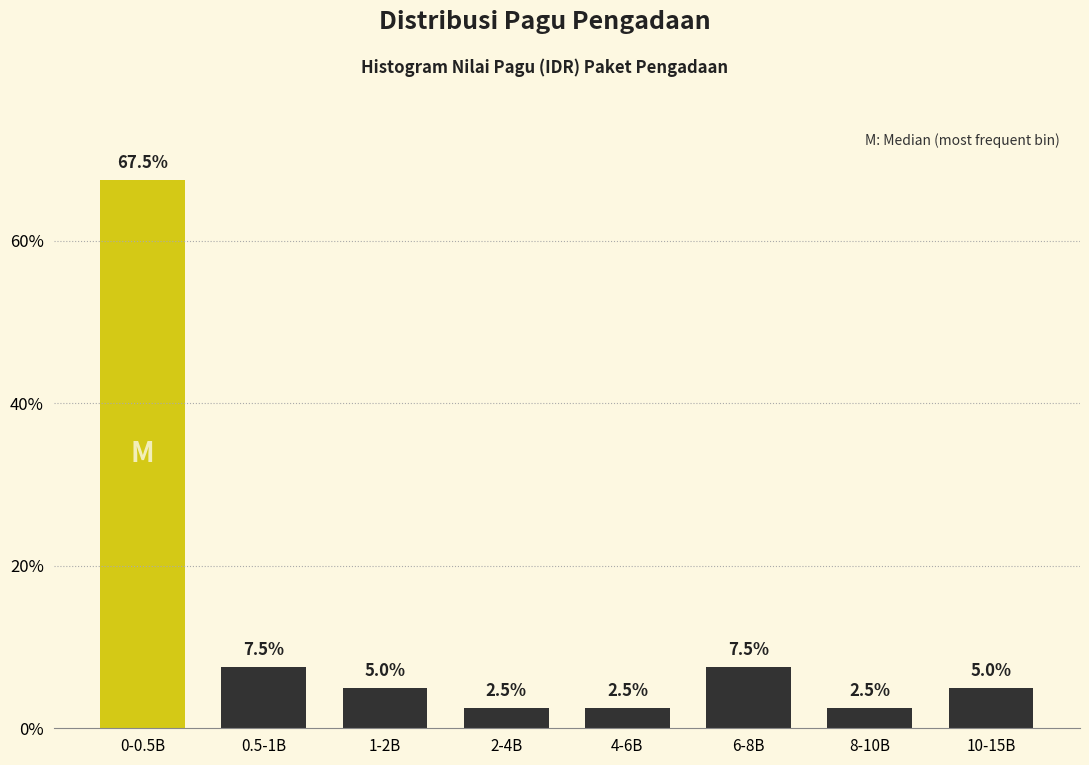

Reading left to right, transcribe all the data shown in this chart.

0-0.5B=67.5	0.5-1B=7.5	1-2B=5.0	2-4B=2.5	4-6B=2.5	6-8B=7.5	8-10B=2.5	10-15B=5.0